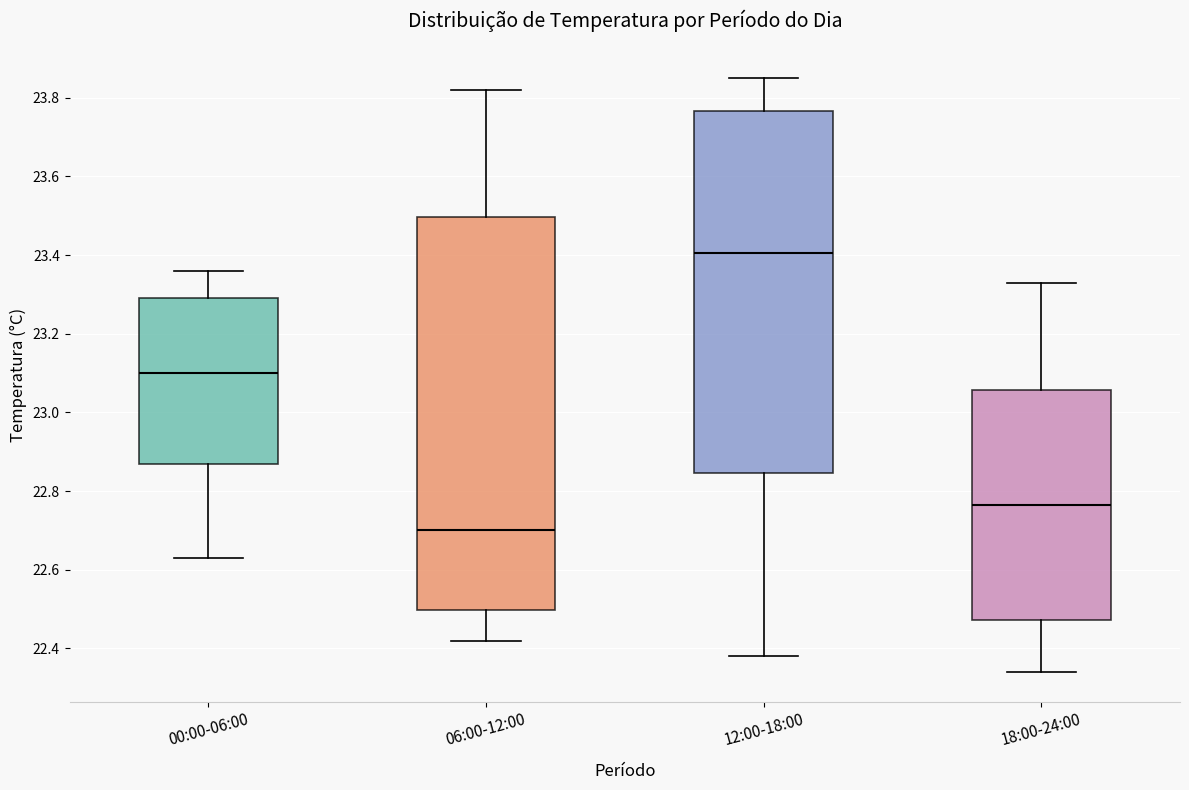

Where is the upper edge of the box for 00:00-06:00 on the y-axis? The values are not printed on the chart, so give them approximately, as read against the axis.

23.30